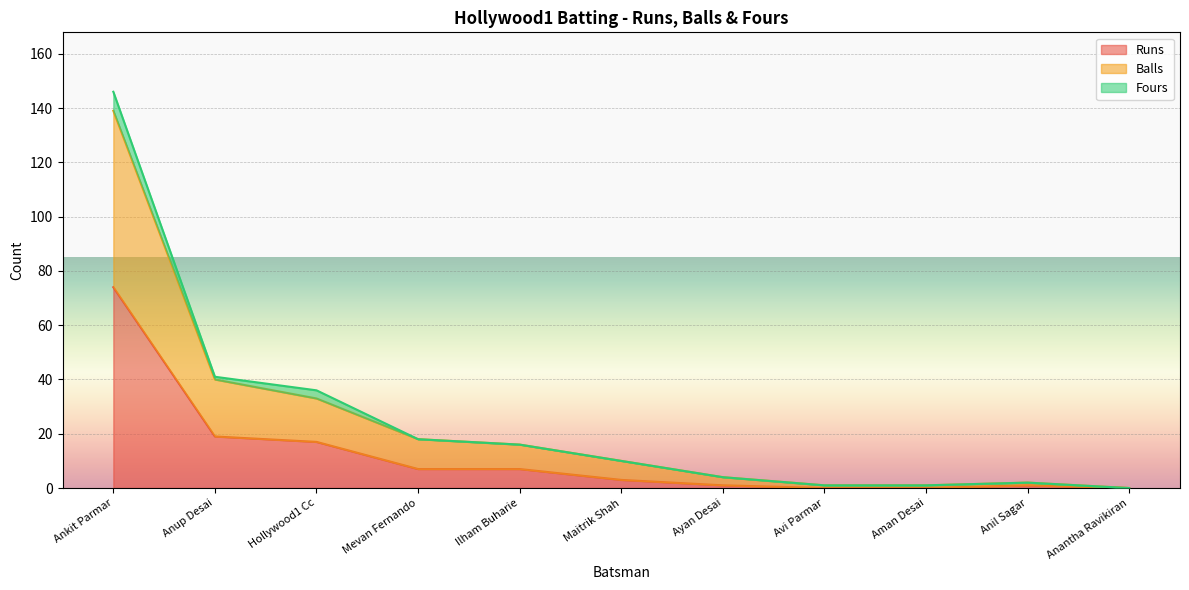

At which category is the sum across all series the highest?

Ankit Parmar